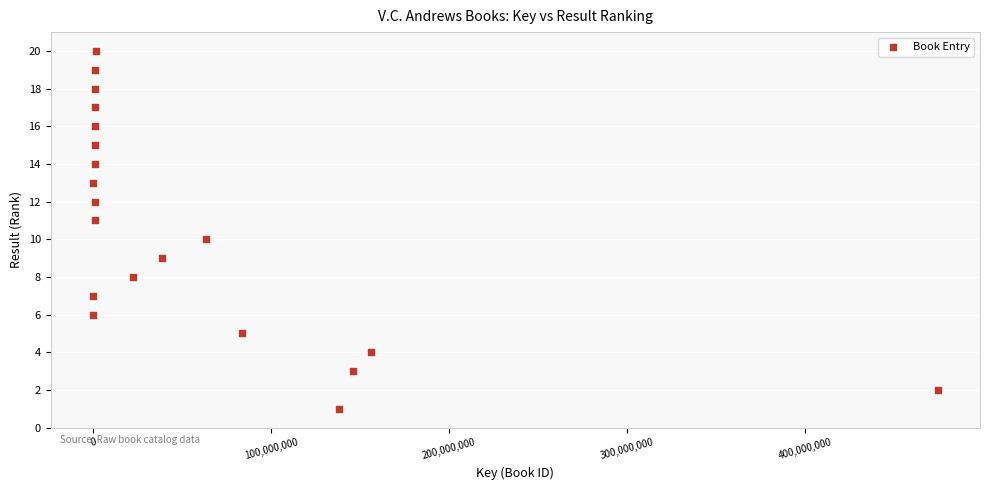

What is the range of X values (max minus min)?

474379797